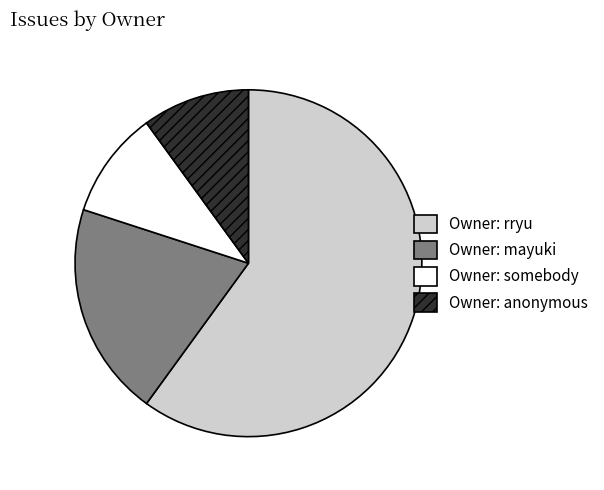

What is the largest slice in the pie chart?

Owner: rryu